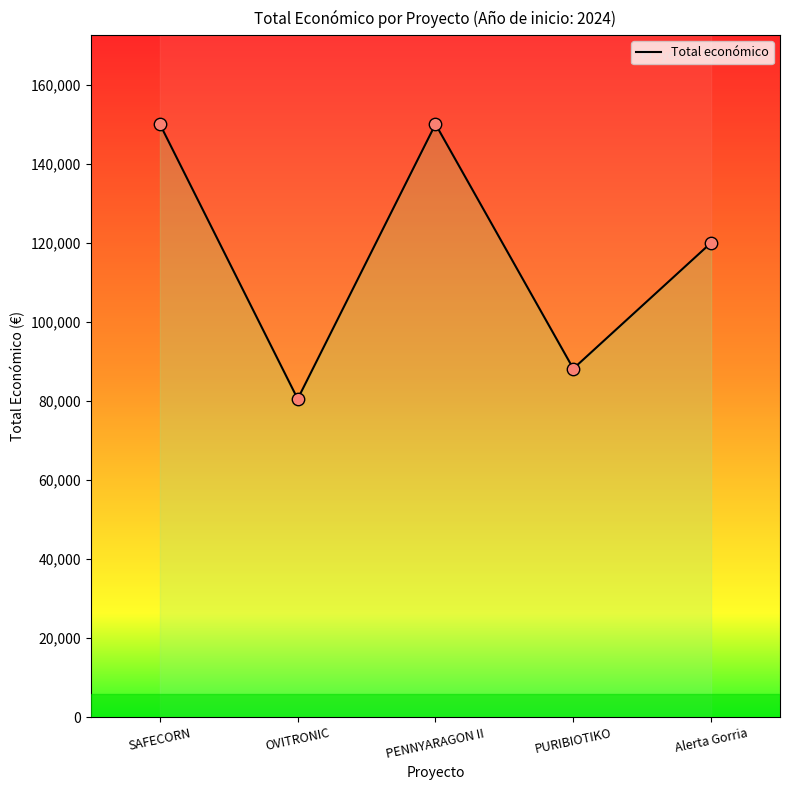

Approximately how many times larger is the value at SAFECORN compared to Alerta Gorria?

1.2